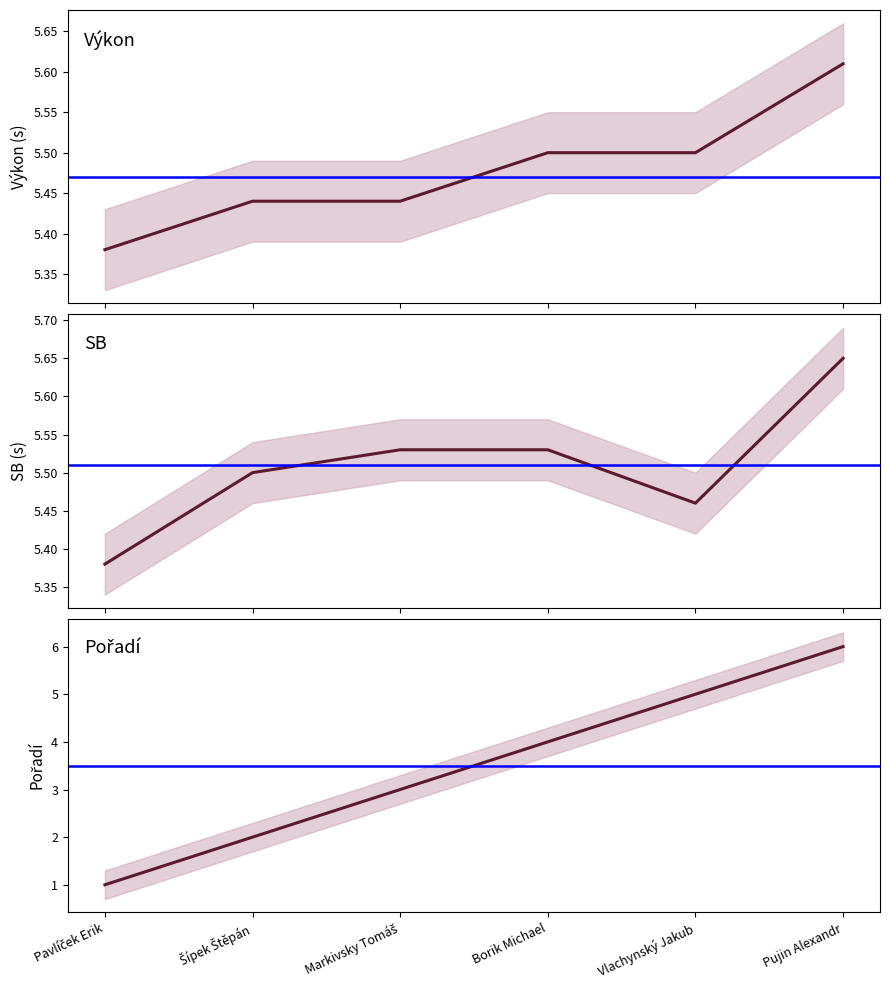

True or false: SB has more than 1 points higher than both neighbors.

False